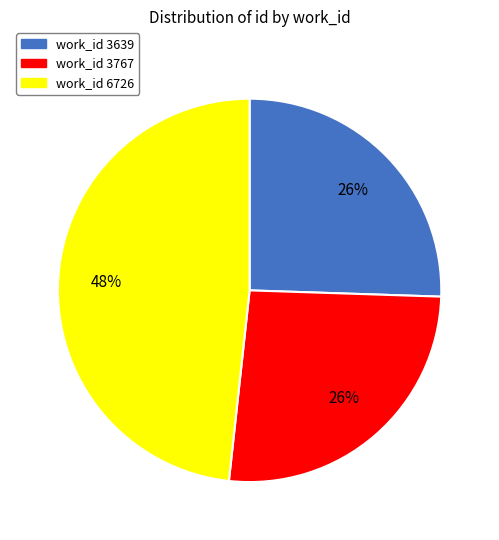

To the nearest percent, what is the average slice percentage?

33%